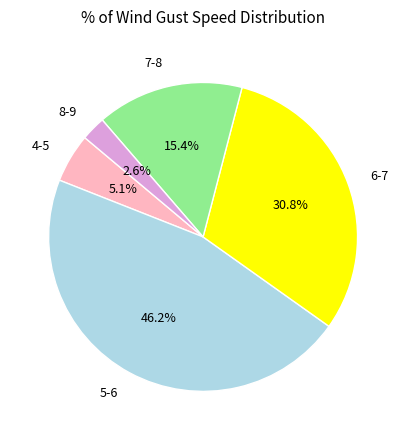

What is the largest slice in the pie chart?

5-6